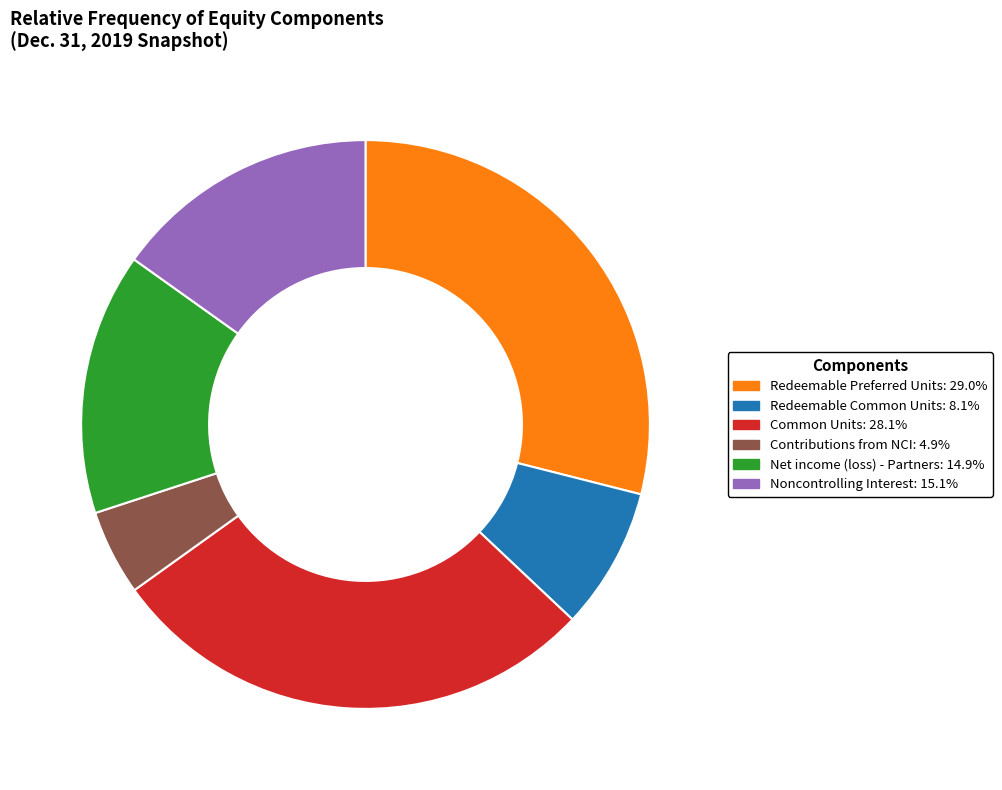

Is there any slice that represents more than half of the pie?

No